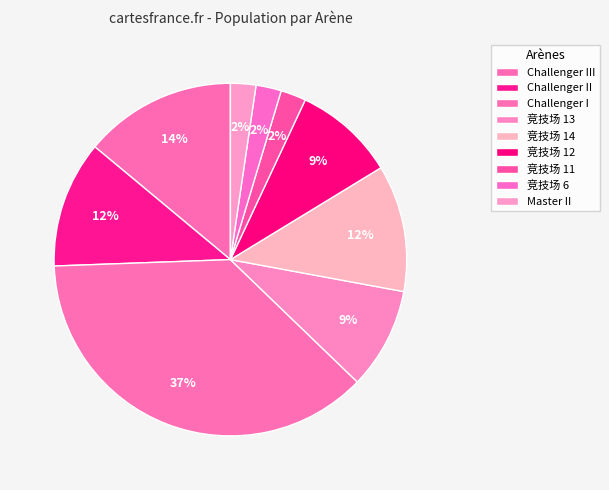

What is the smallest slice in the pie chart?

竞技场 11